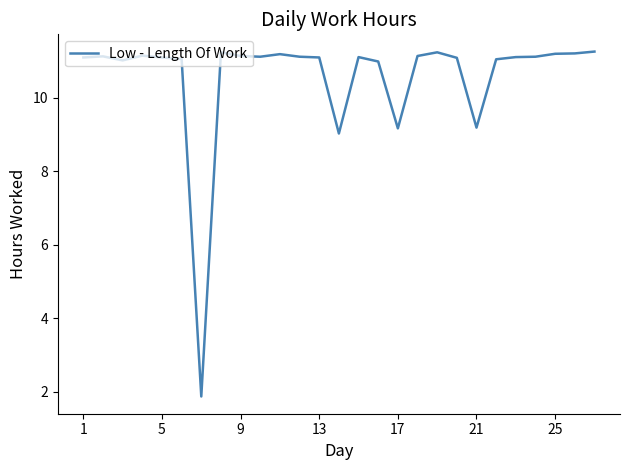

What is the smallest value displayed?

1.9